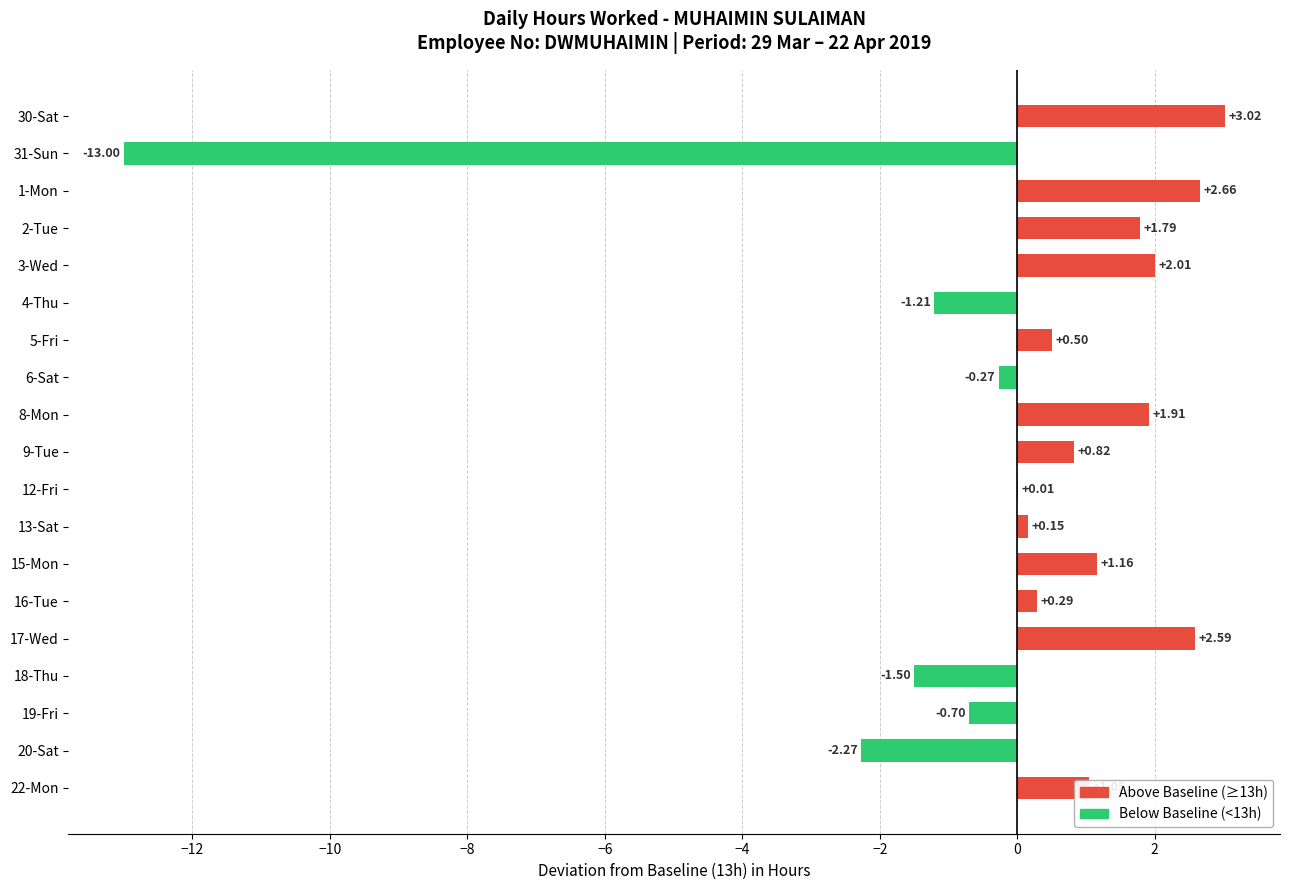

What is the sum of all values?

-1.0